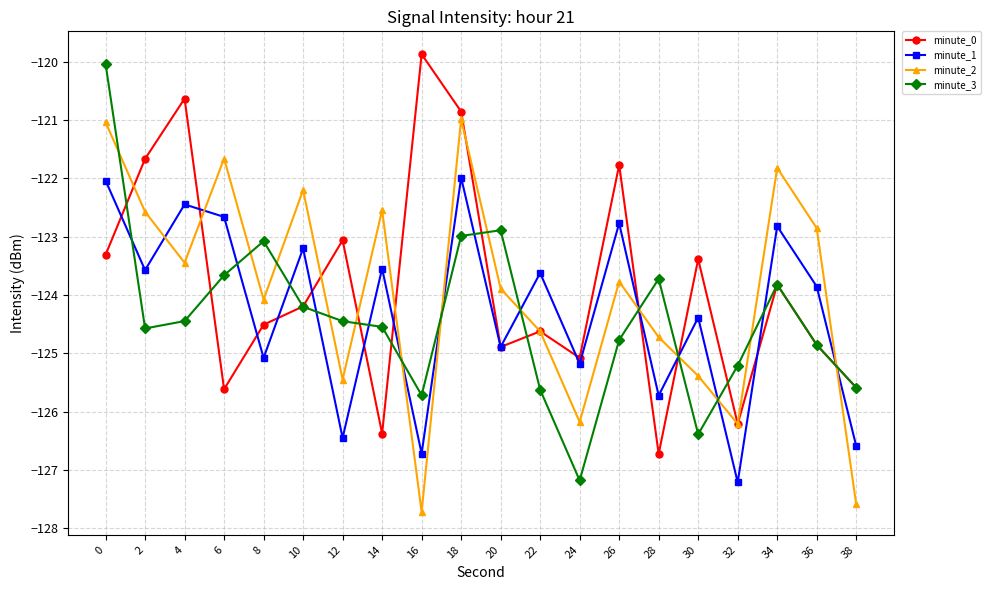

What is the total value across all series at 26?

-493.1